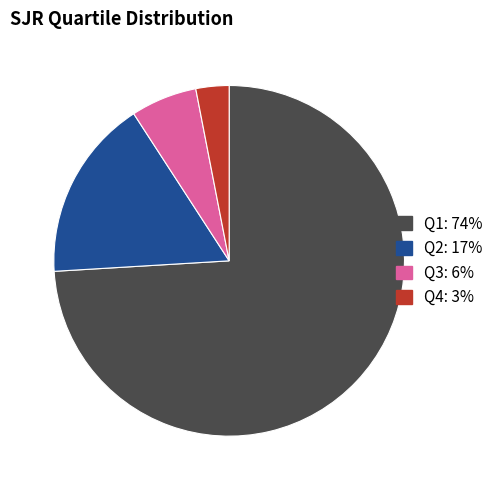

How many segments does this pie chart have?

4